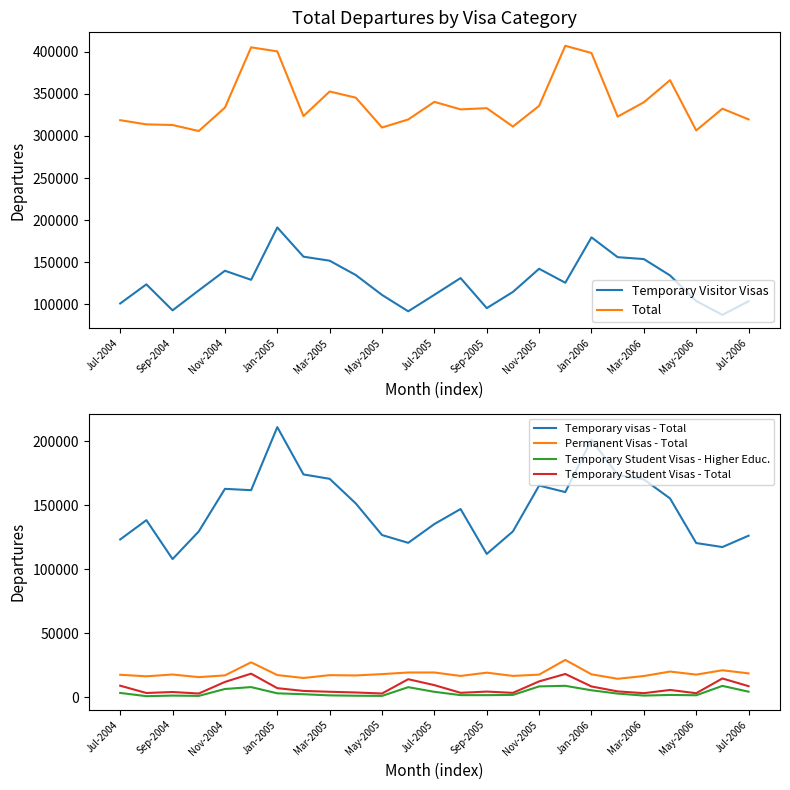

Where does the Total series first go above 332410?

Nov-2004